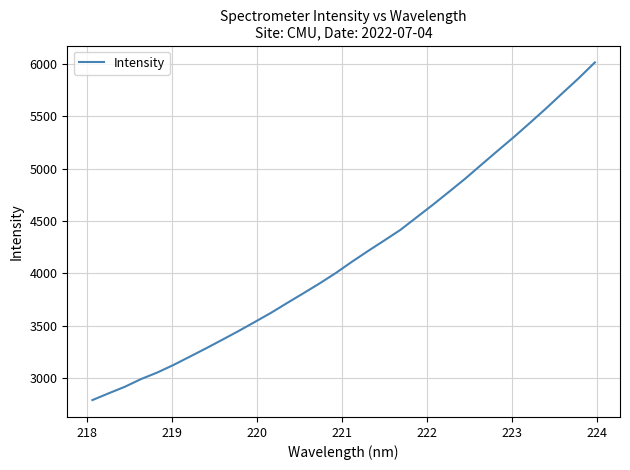

What is the maximum value shown in the chart?

6011.9